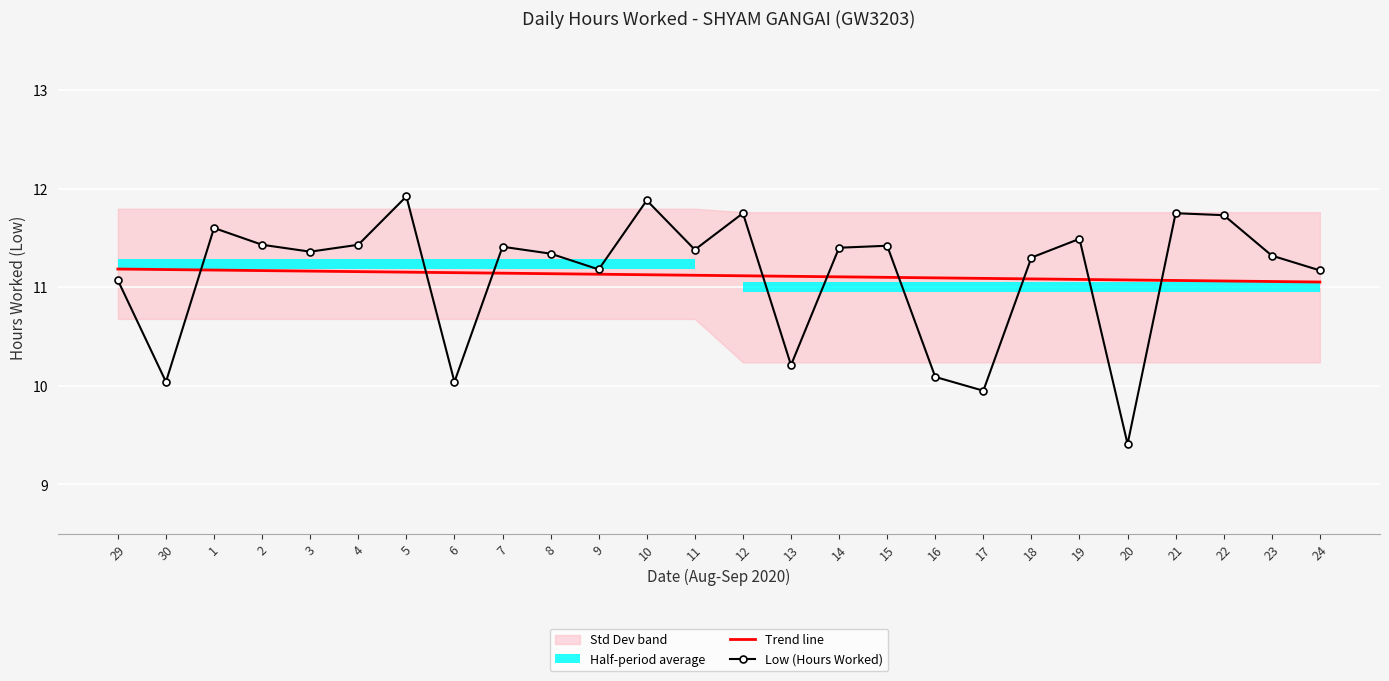

What is the value of the Low (Hours Worked) point at the 11th from the left?

11.2